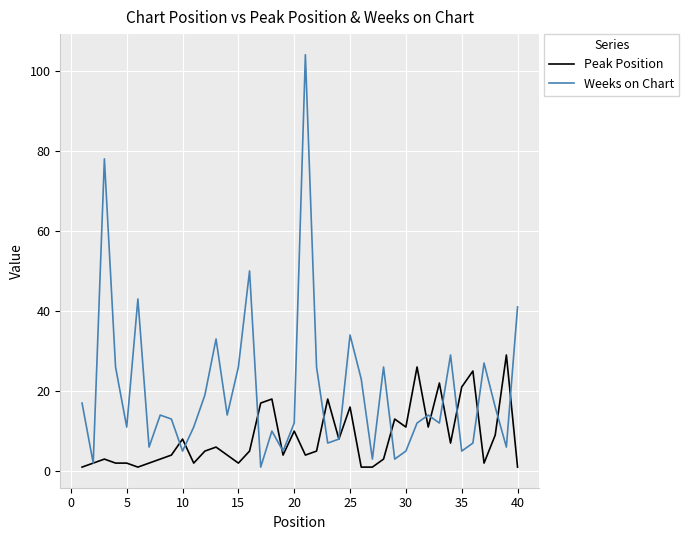

List the series in order of their peak value, lowest first.

Peak Position, Weeks on Chart